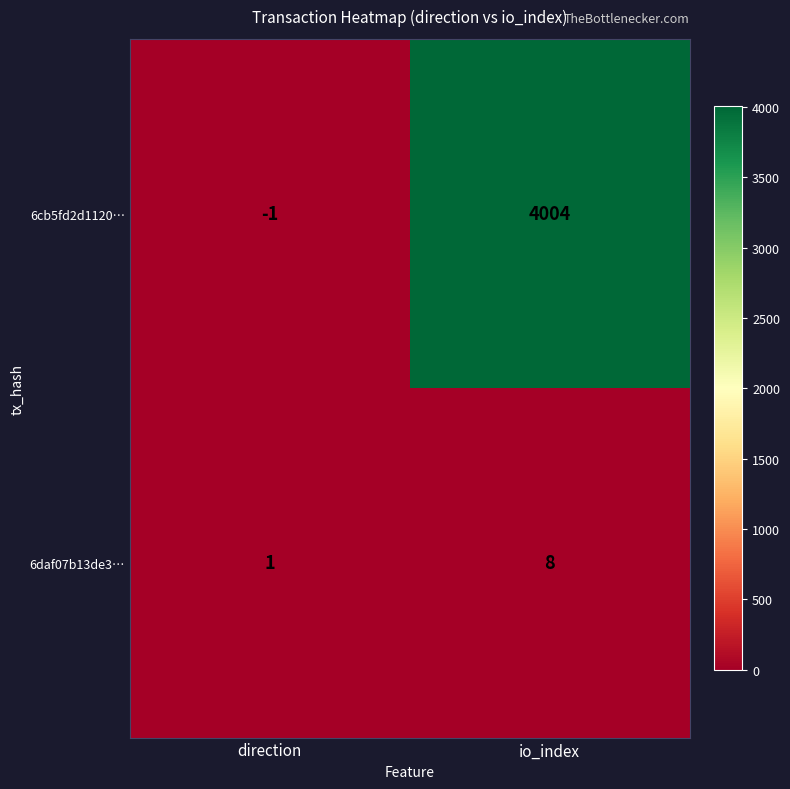

At direction, list the series in order from largest to smallest.

6daf07b13de3…, 6cb5fd2d1120…